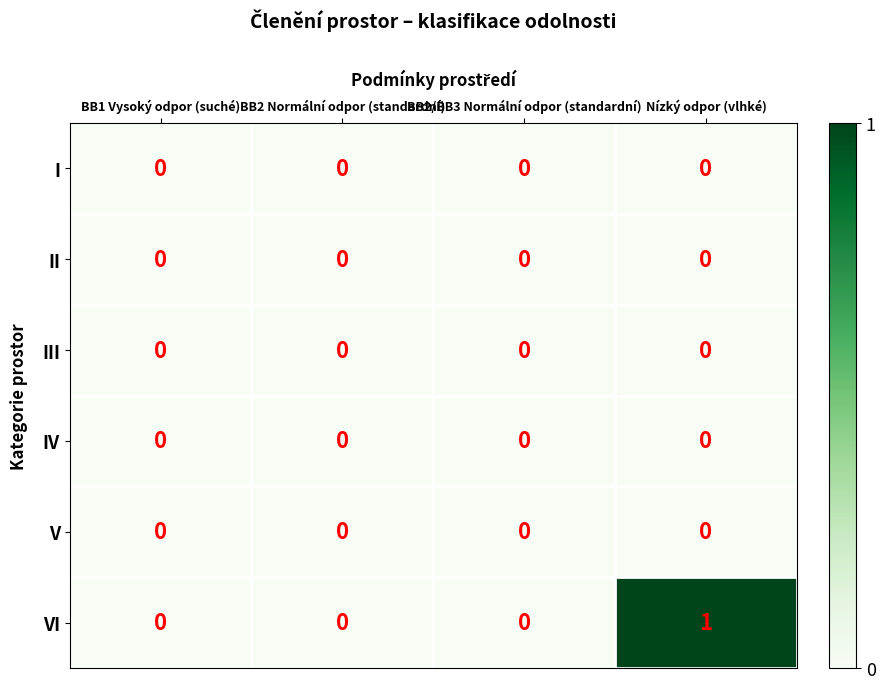

The III series shows 0 at Nízký odpor (vlhké). True or false?

True